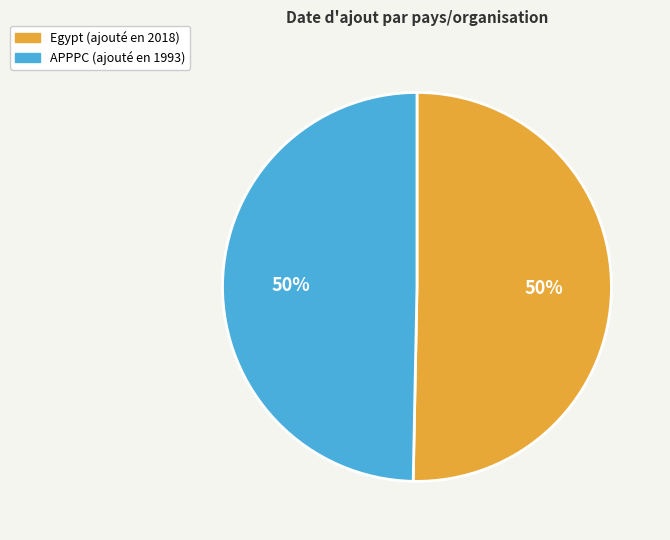

The Egypt slice represents 50% of the pie. True or false?

True